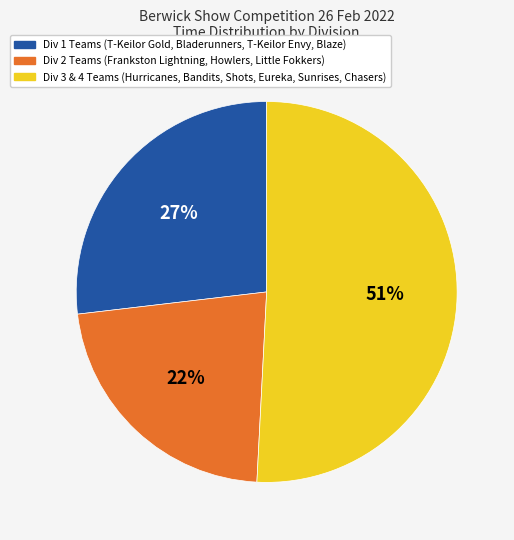

Which slice is the smallest?

Div 2 Teams (Frankston Lightning, Howlers, Little Fokkers)